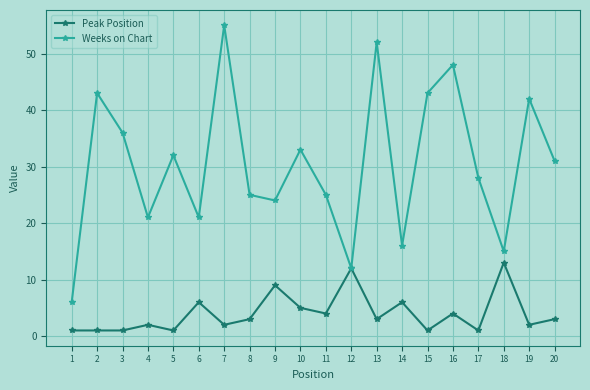

Which series changed the most between 3 and 20?

Weeks on Chart